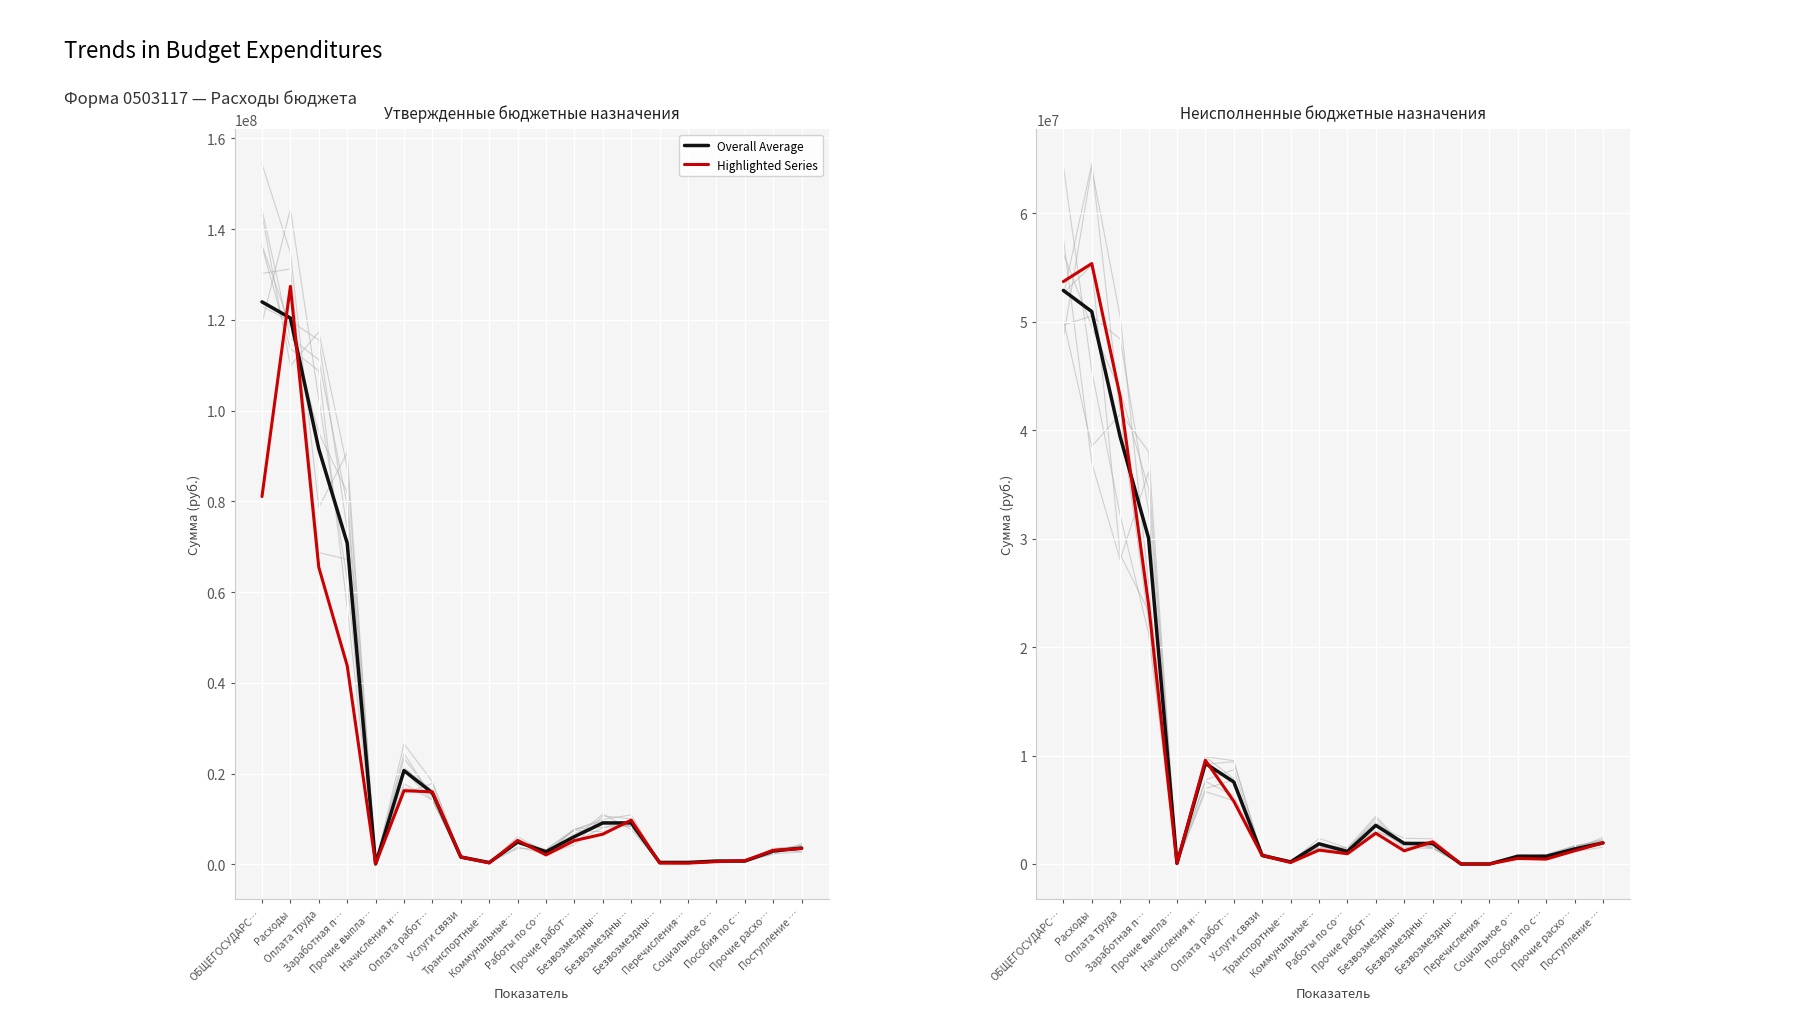

What is the sum of all Overall Average values?

206259452.2